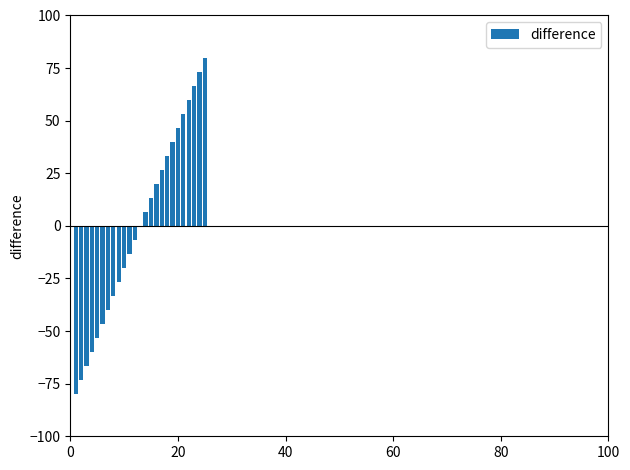

What is the maximum value shown in the chart?

80.0